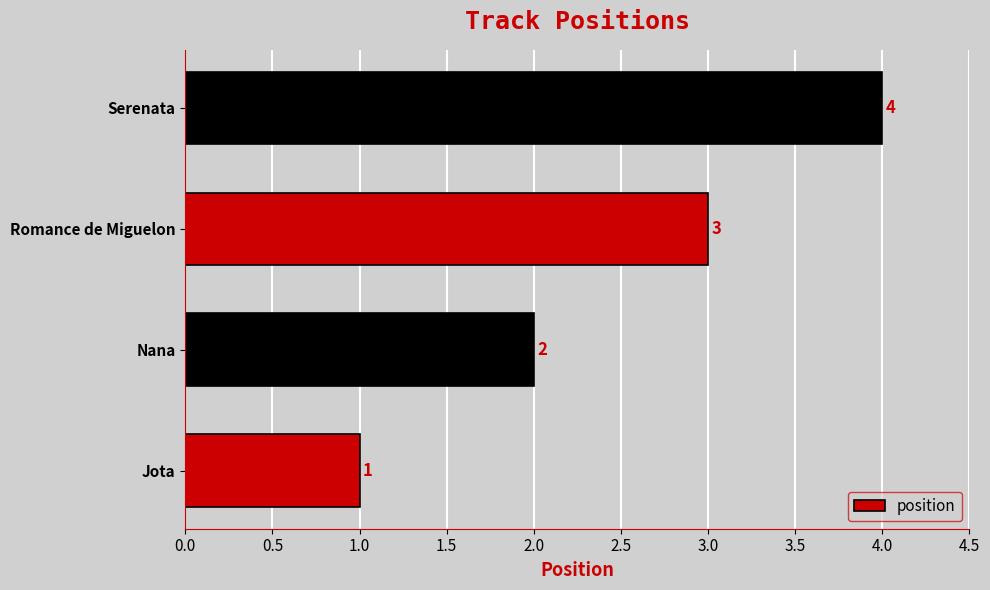

Count the number of data series in this chart.

1